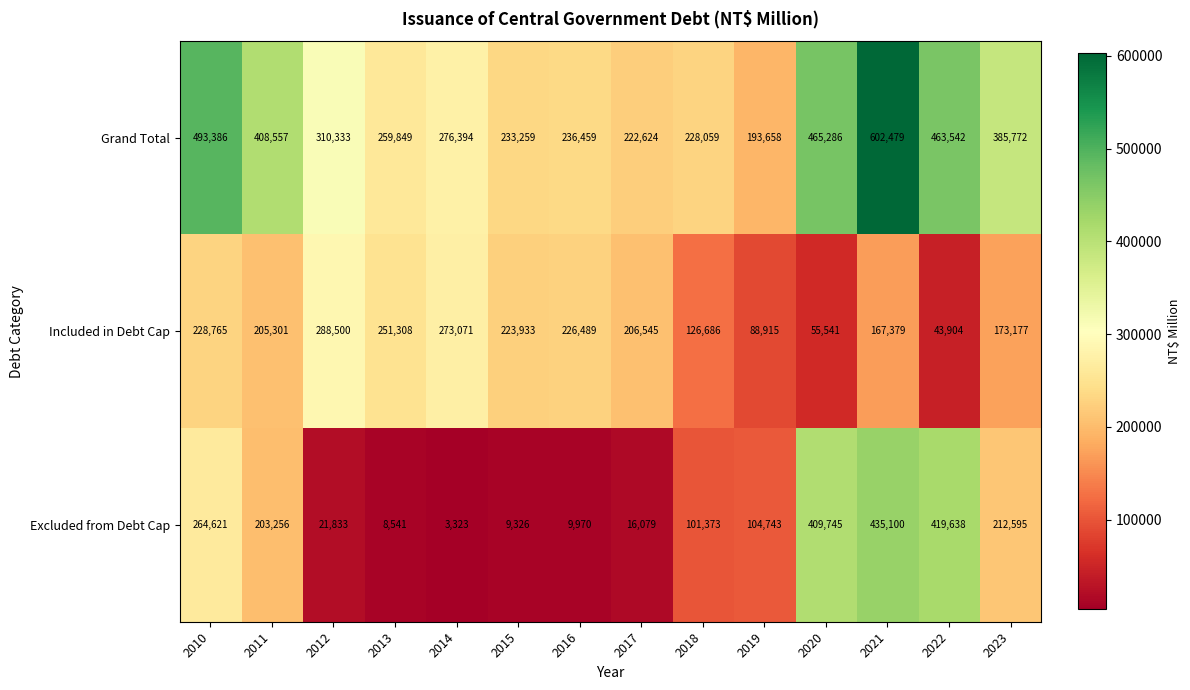

Which series has the largest total across all categories?

Grand Total